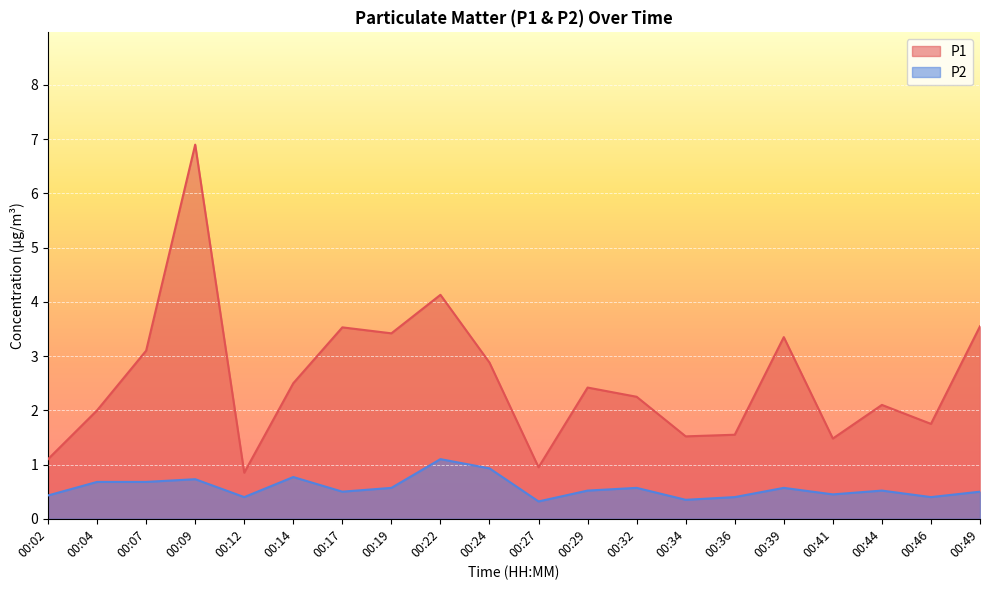

What is the average value of the P2 series?

0.6